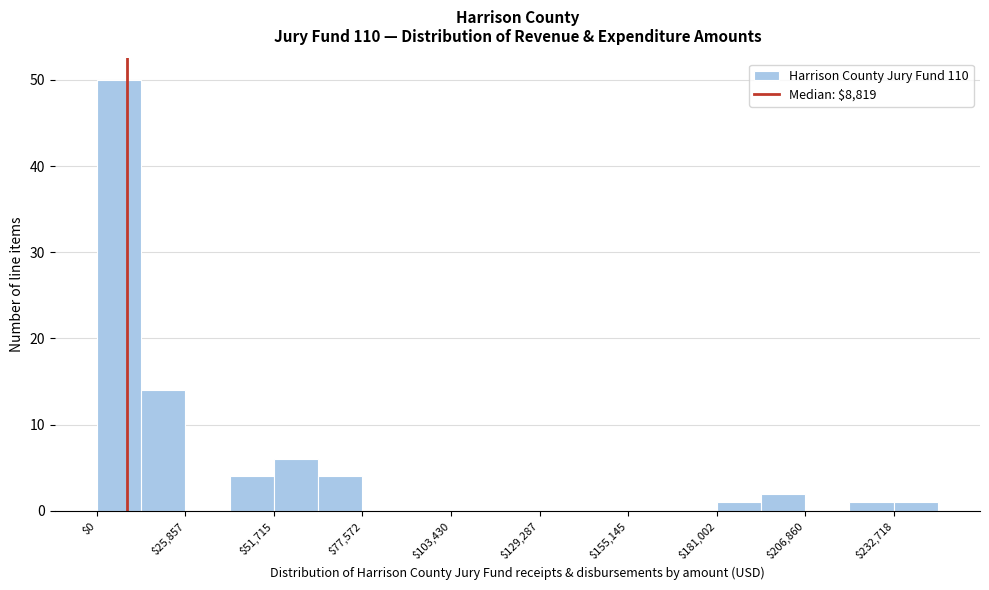

Around what value on the x-axis is the tallest bar? Give the approximate position of its centre, as read against the axis.

5000